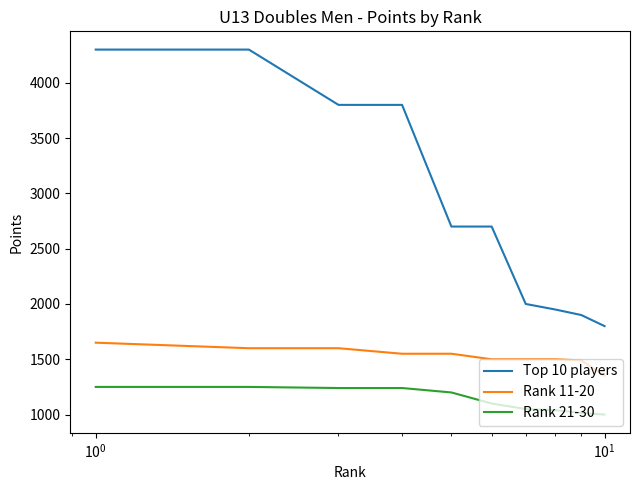

True or false: Rank 21-30 and Top 10 players cross at least once.

False